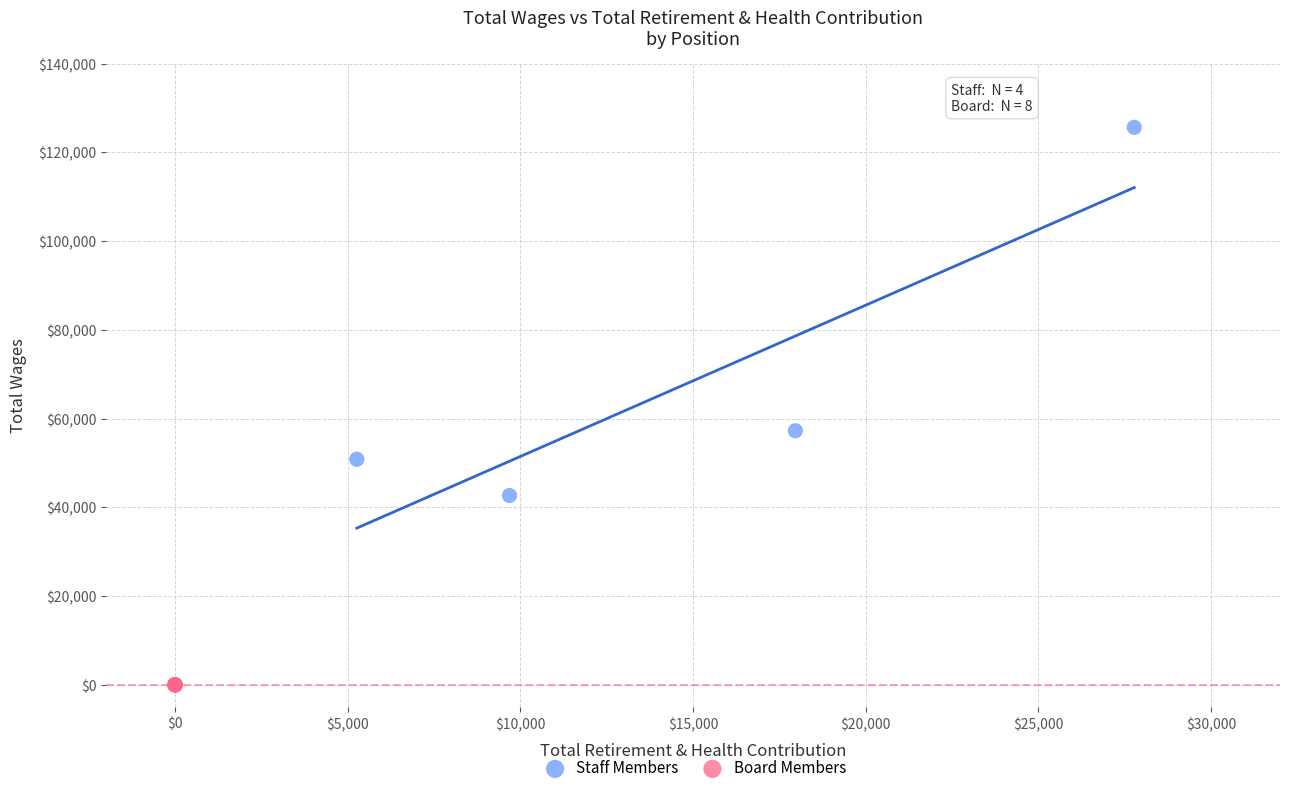

Which series reaches the maximum Y coordinate?

Staff Members